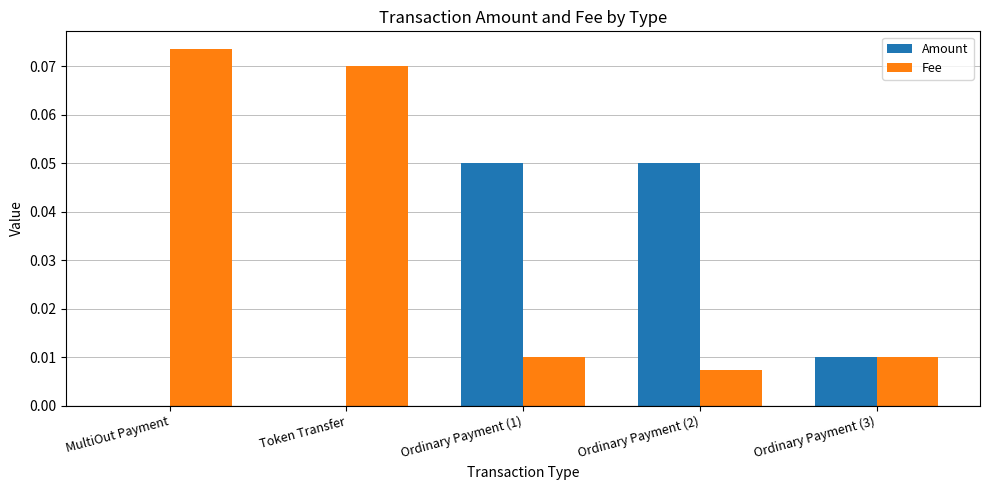

At which category is the sum across all series the highest?

MultiOut Payment